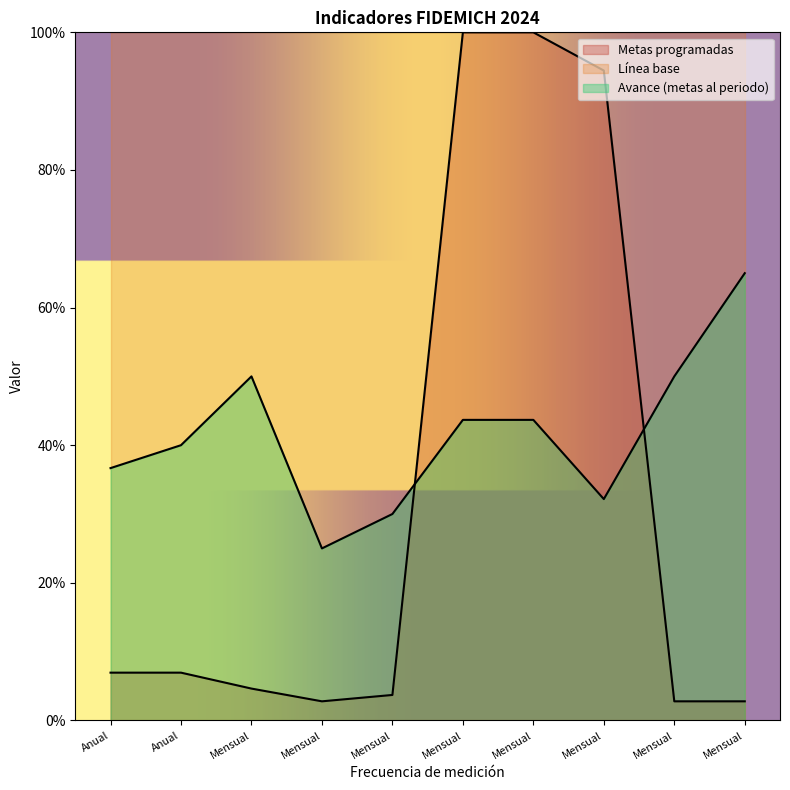

Reading left to right, list all the values displayed in this chart.

Avance (metas al periodo): Anual=36.7	Anual=40.0	Mensual=50.0	Mensual=25.0	Mensual=30.0	Mensual=43.7	Mensual=43.7	Mensual=32.2	Mensual=50.0	Mensual=65.0
Metas programadas: Anual=6.9	Anual=6.9	Mensual=4.6	Mensual=2.8	Mensual=3.7	Mensual=100.0	Mensual=100.0	Mensual=94.4	Mensual=2.8	Mensual=2.8